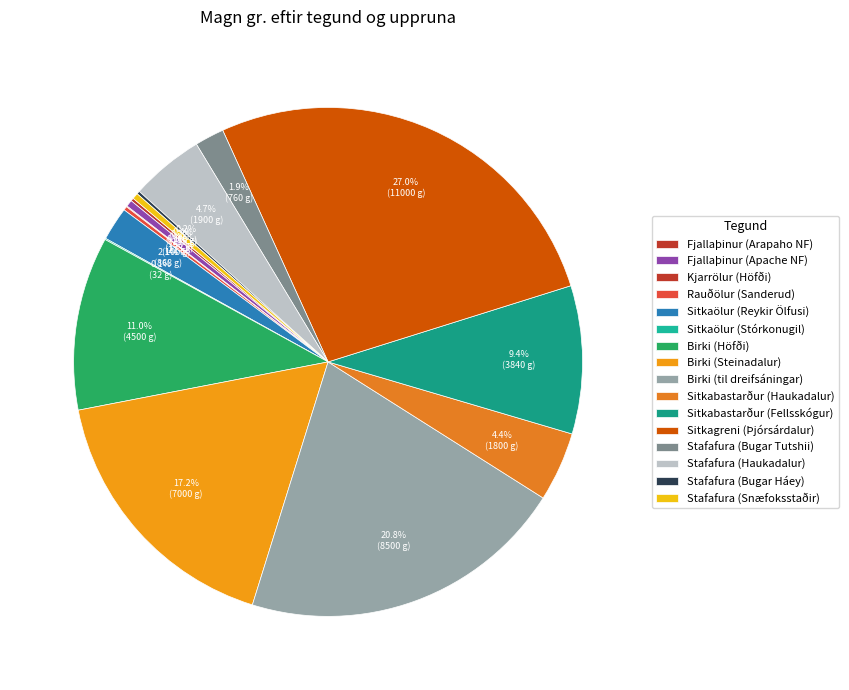

Is there any slice that represents more than half of the pie?

No